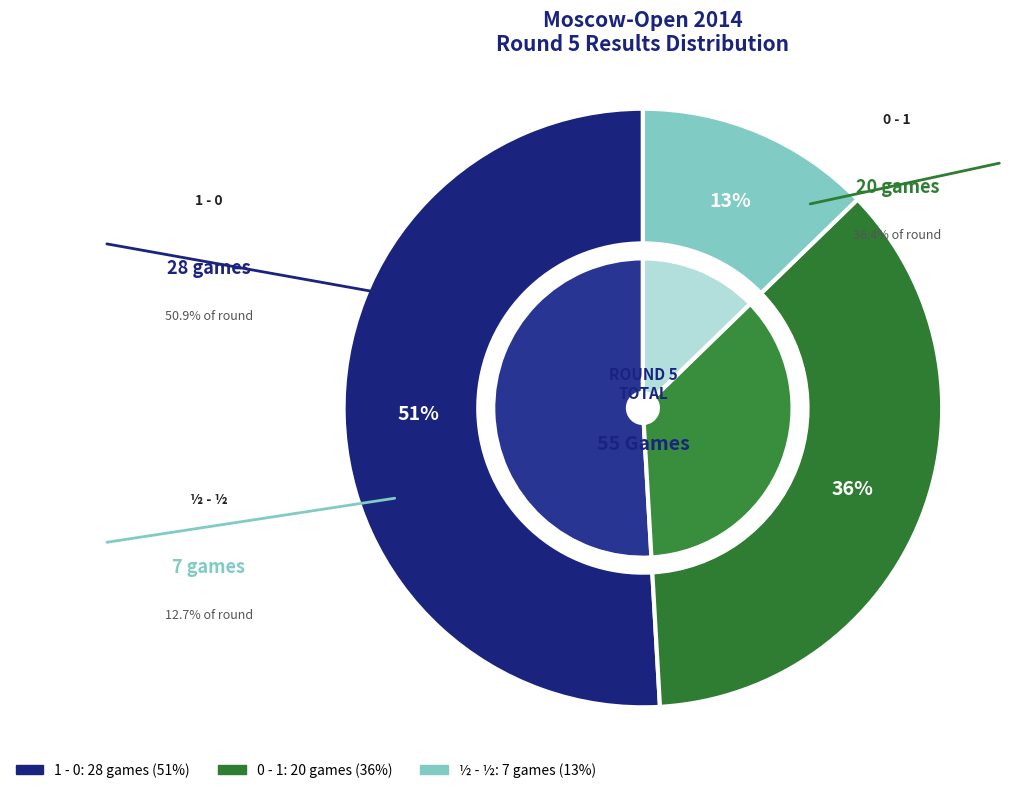

The 1 - 0 slice represents 51% of the pie. True or false?

True